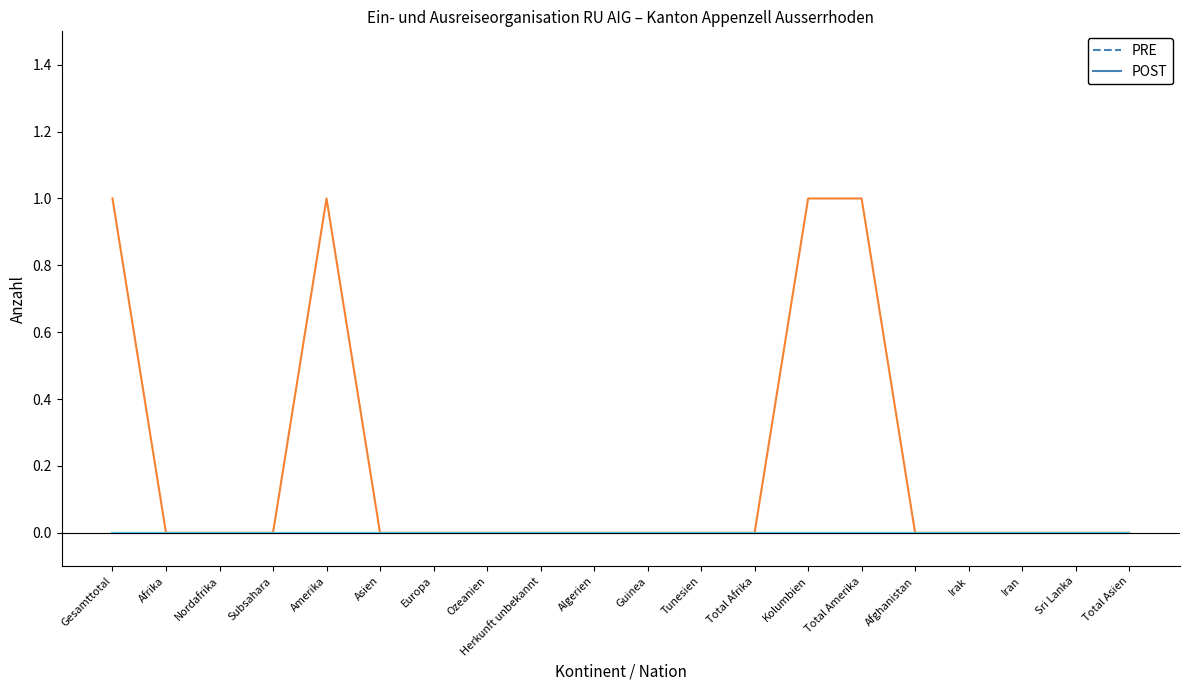

Which has a higher value, Herkunft unbekannt or Total Asien?

Herkunft unbekannt